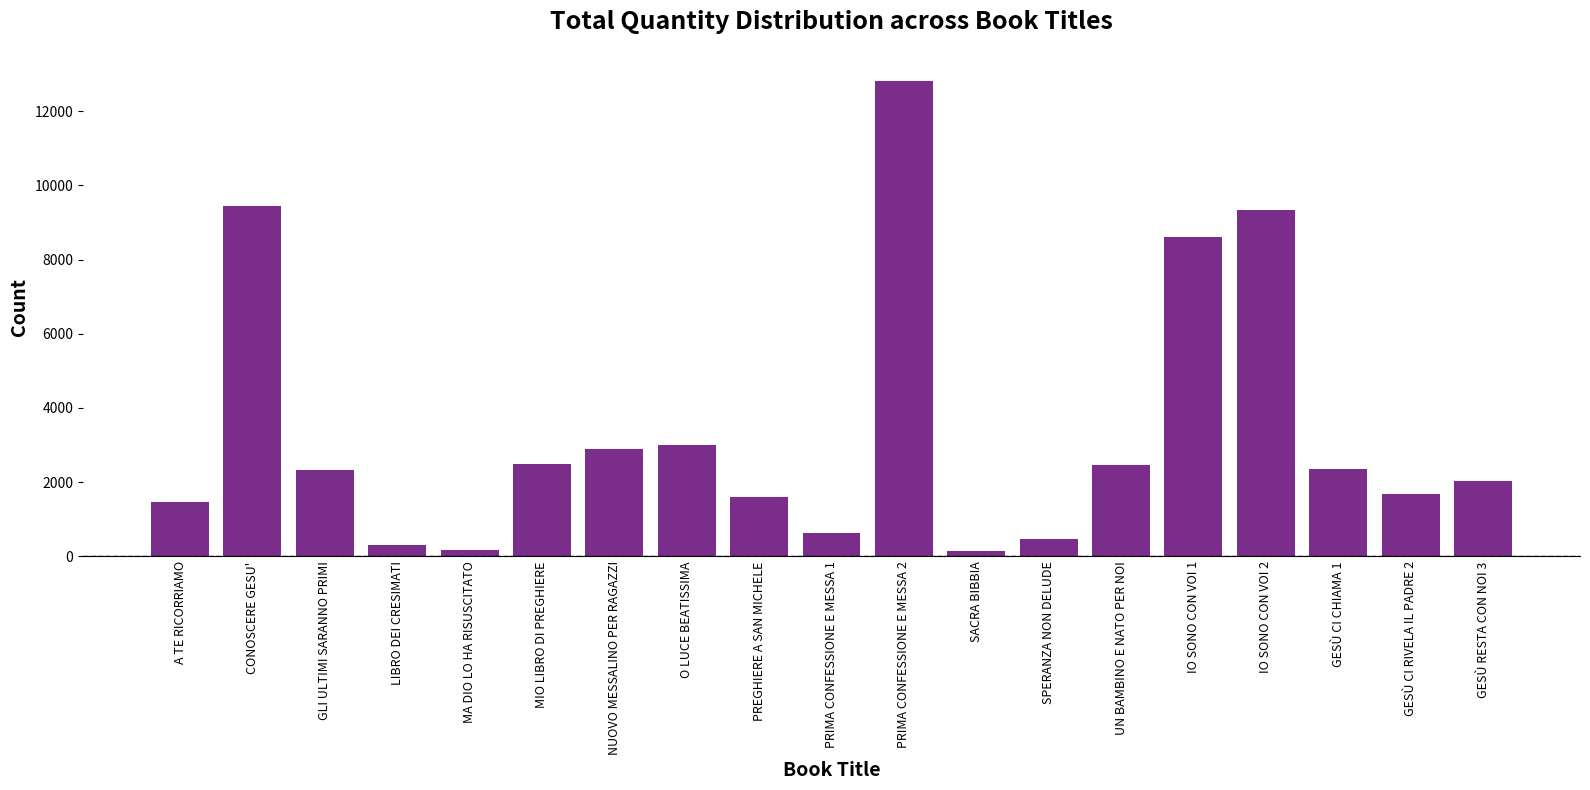

What is the greatest value displayed?

12821